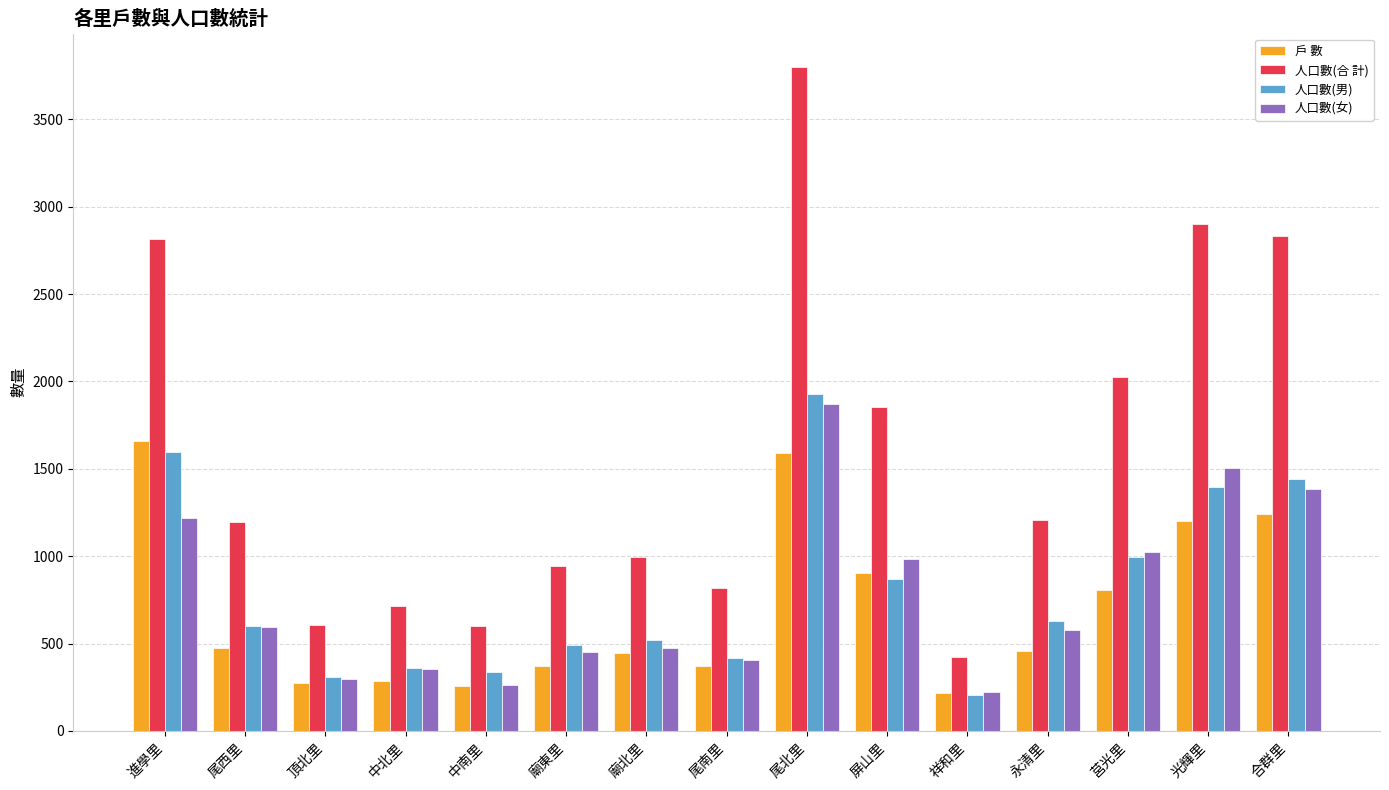

What is the highest value of the 人口數(男) series?

1928